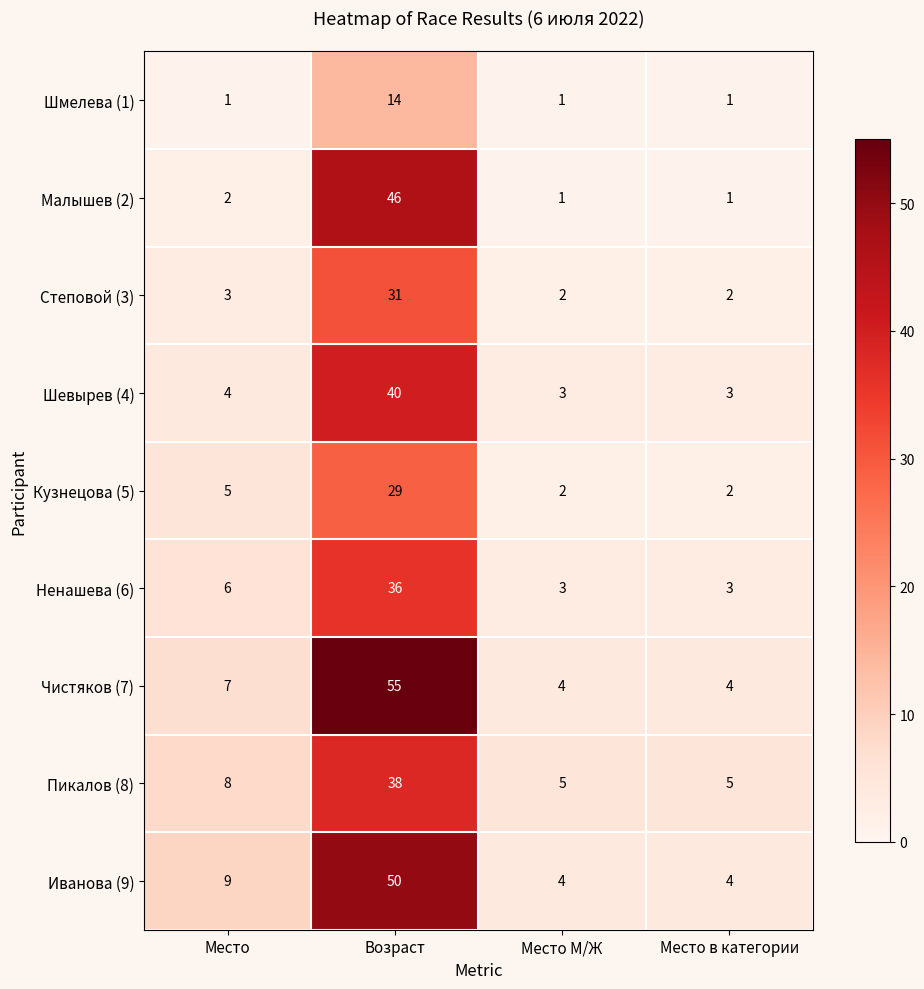

What is the difference between the highest and lowest values at Место?

8